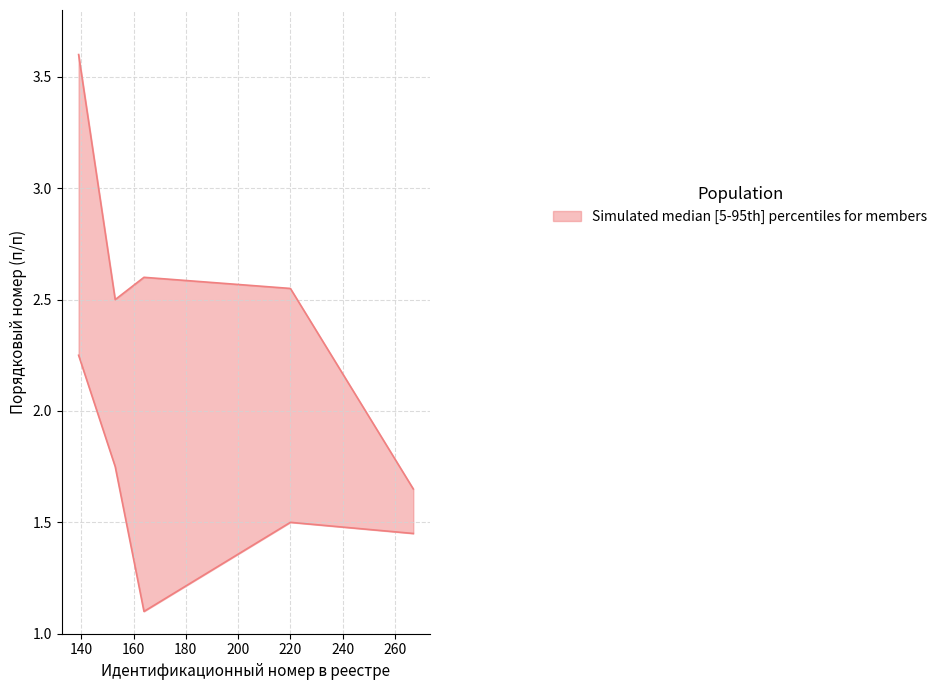

The value of lower at 164 is 1.1. True or false?

True